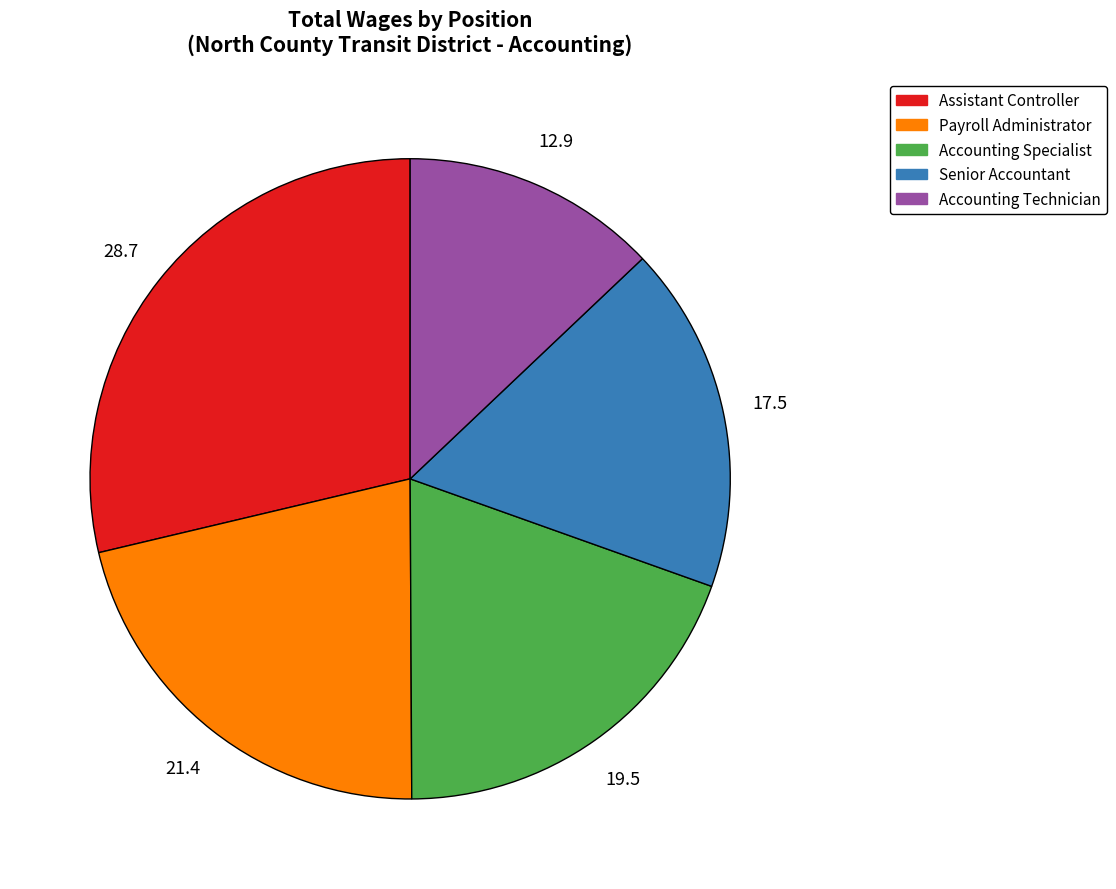

Is the sum of Assistant Controller and Senior Accountant greater than half?

No